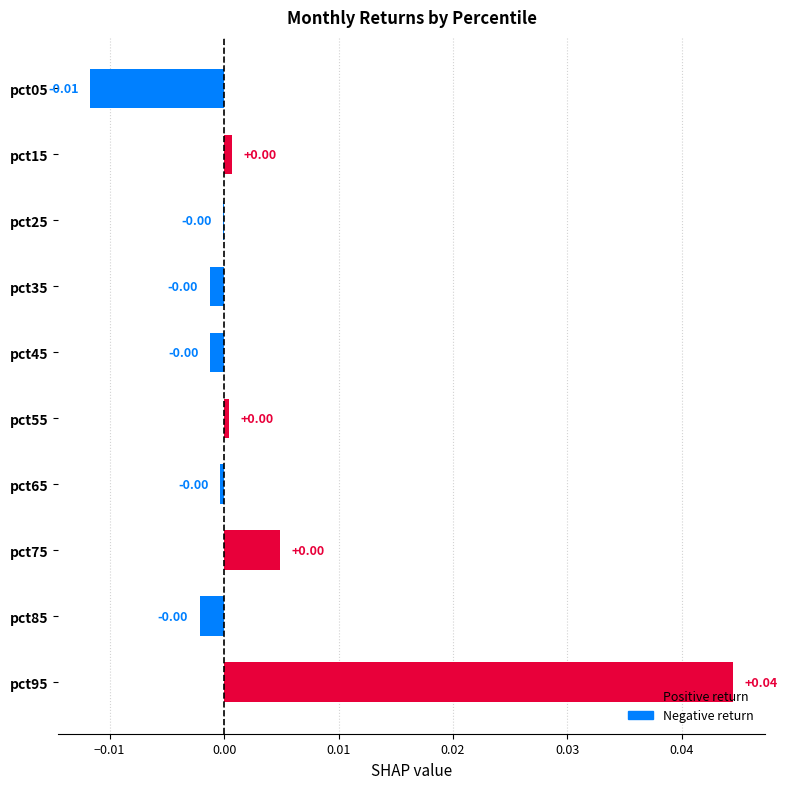

Which has a higher value, pct05 or pct95?

pct95